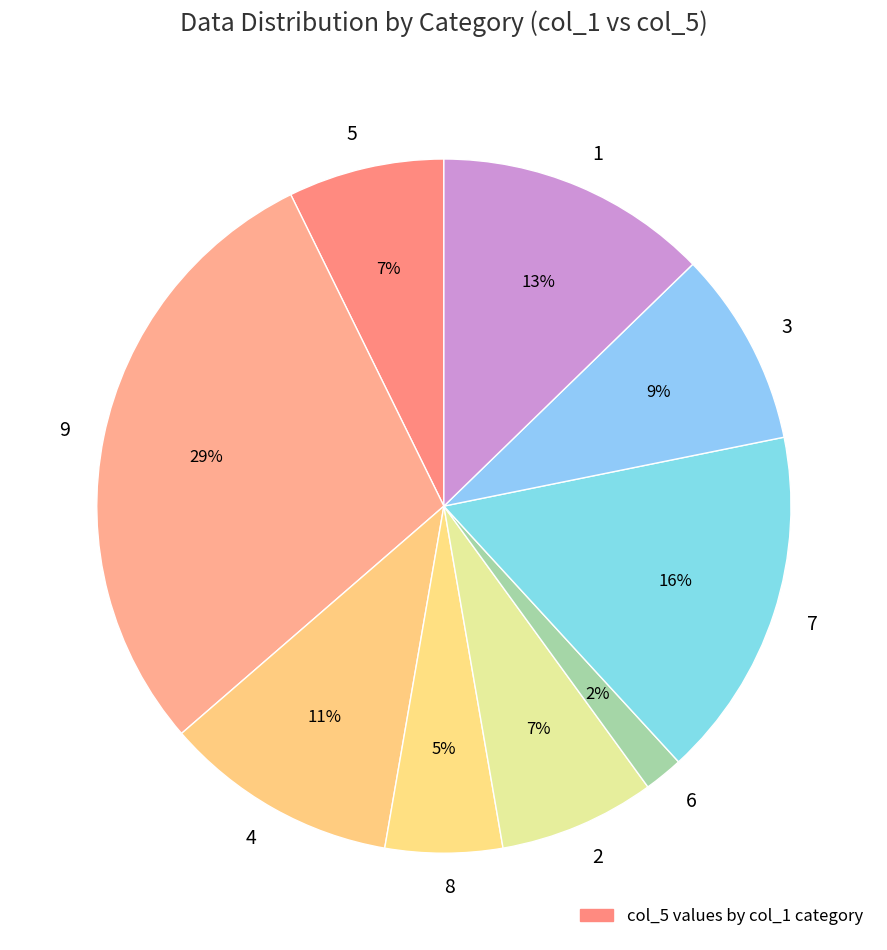

What percentage is the 4 slice, to the nearest percent?

11%